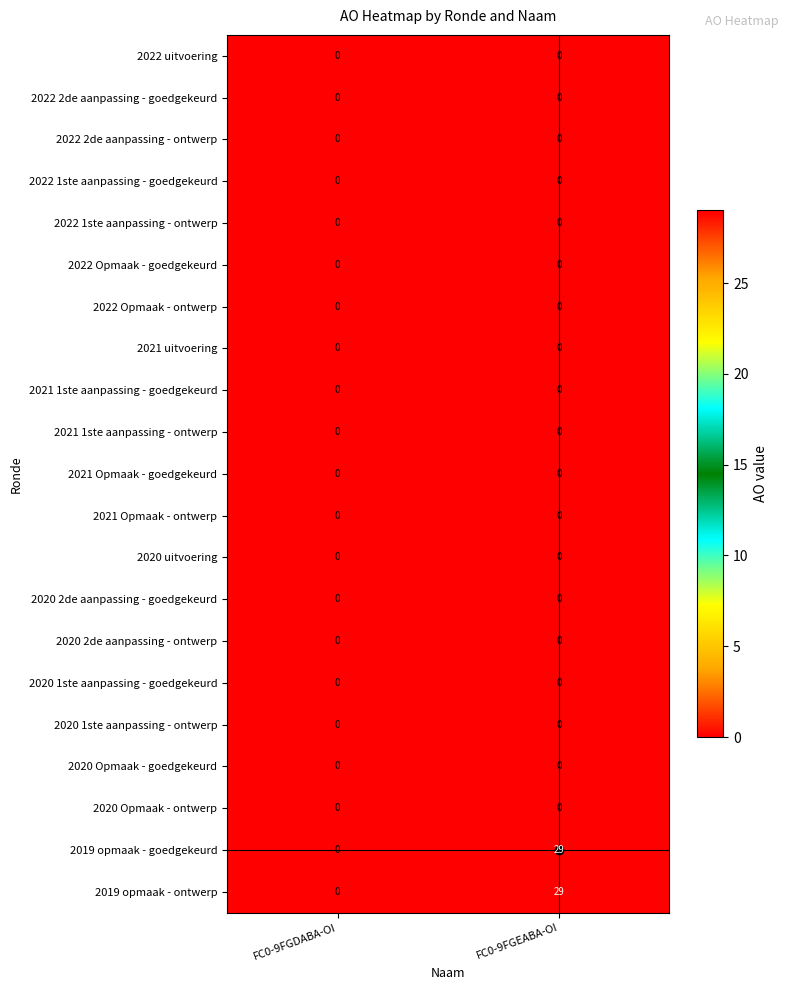

What is the spread (max minus min) of values at FC0-9FGEABA-OI?

29